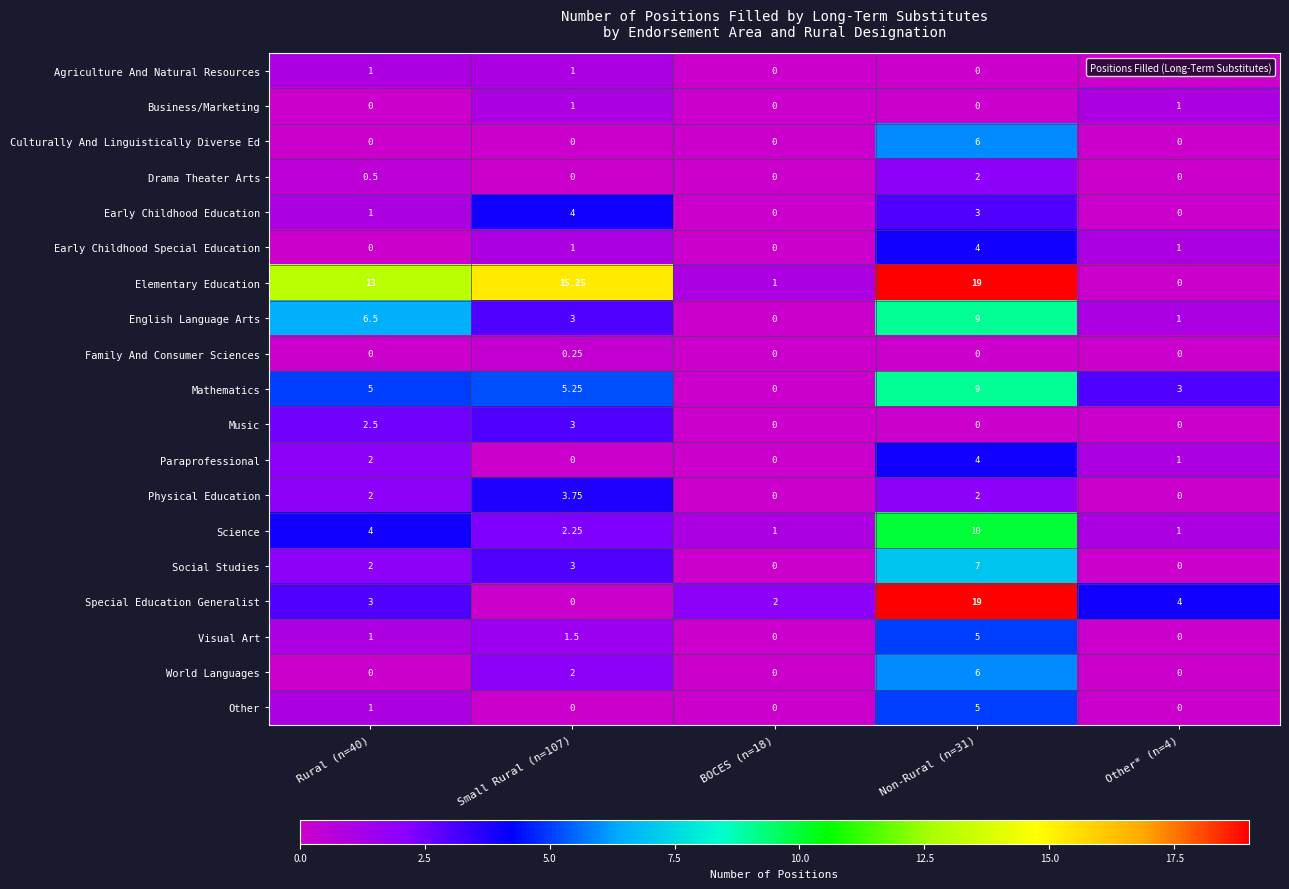

Which series changed the most between BOCES (n=18) and Other* (n=4)?

Mathematics